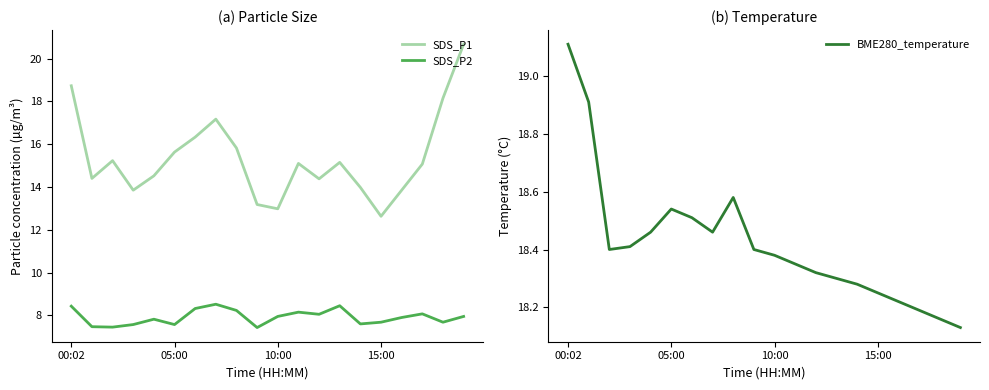

What is the difference between the maximum and minimum values in the BME280_temperature series?

1.0